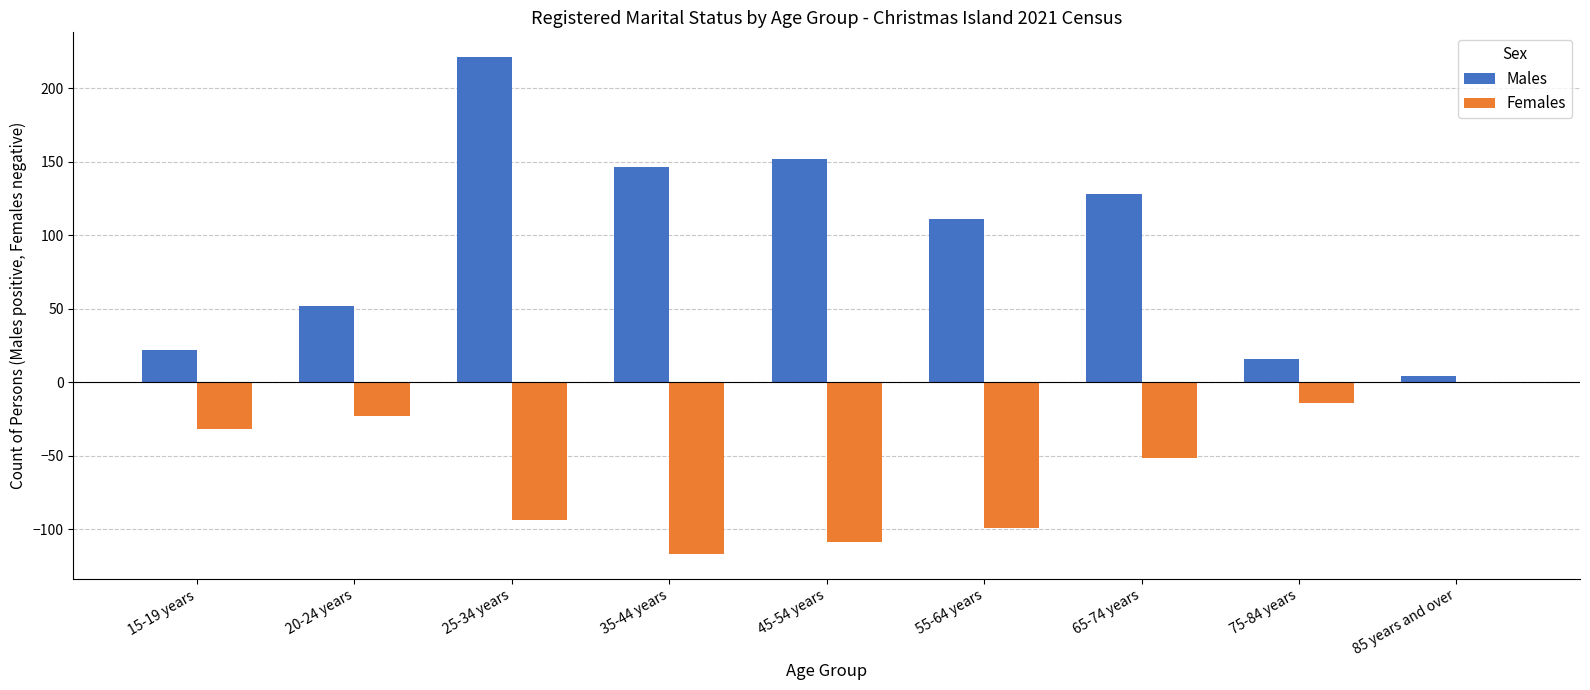

The Females series shows 55 at 85 years and over. True or false?

False